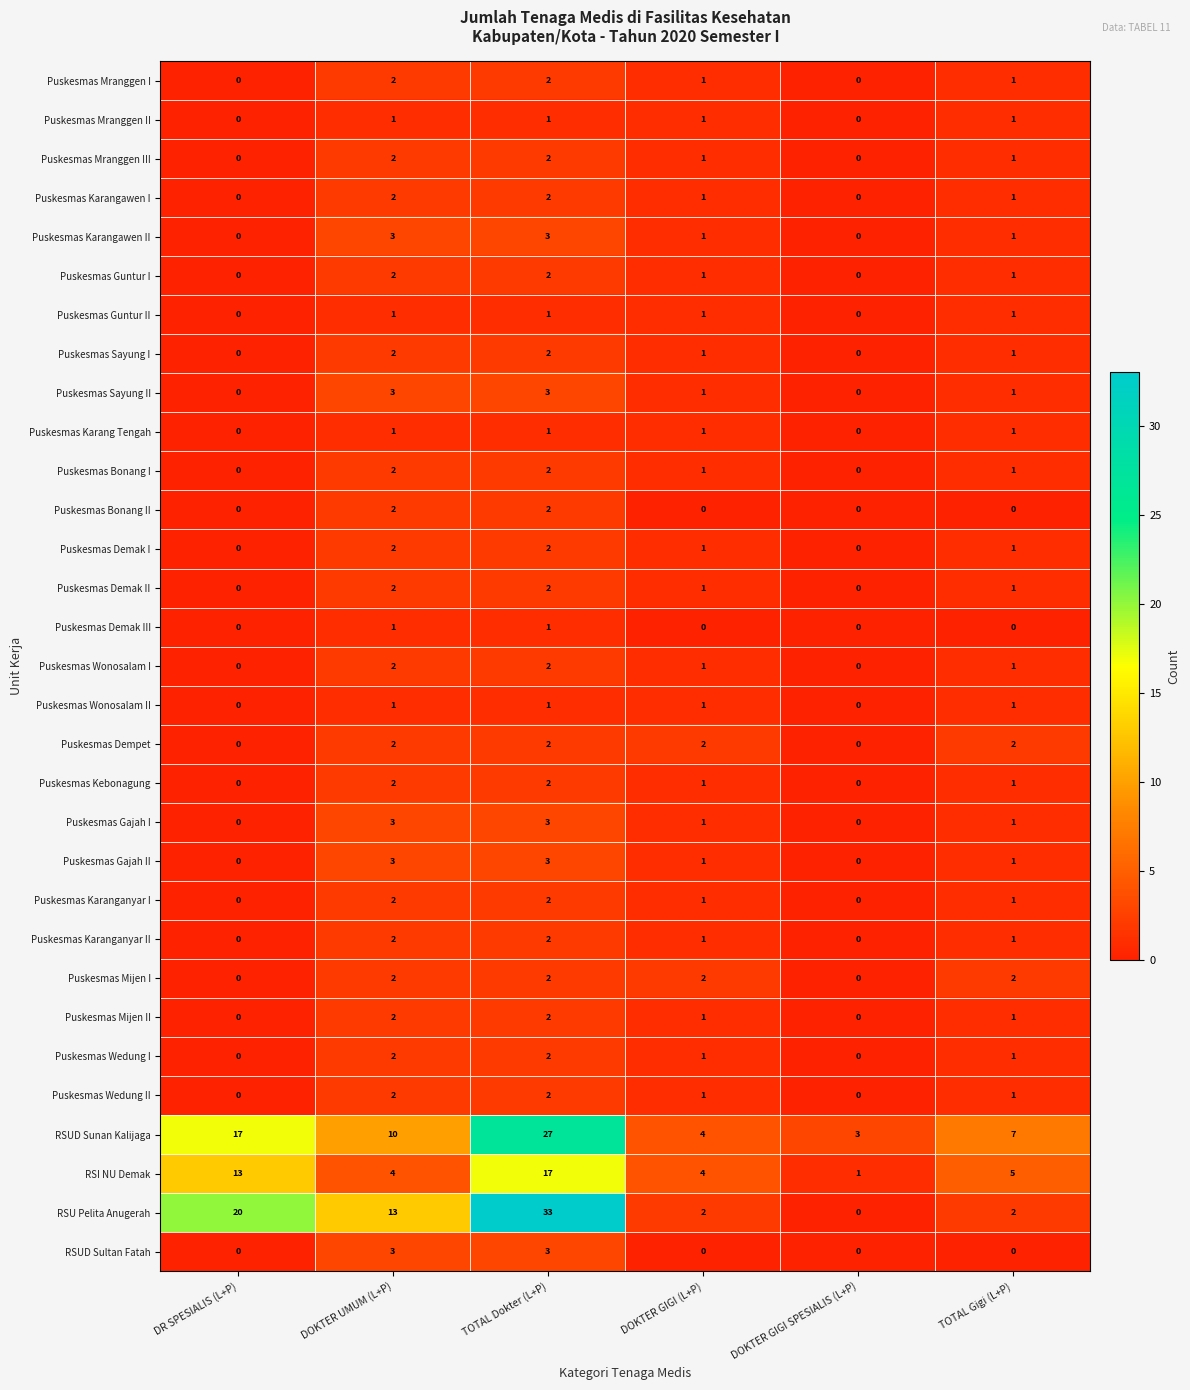

Between TOTAL Dokter (L+P) and DOKTER GIGI SPESIALIS (L+P), which series saw the biggest shift?

RSU Pelita Anugerah